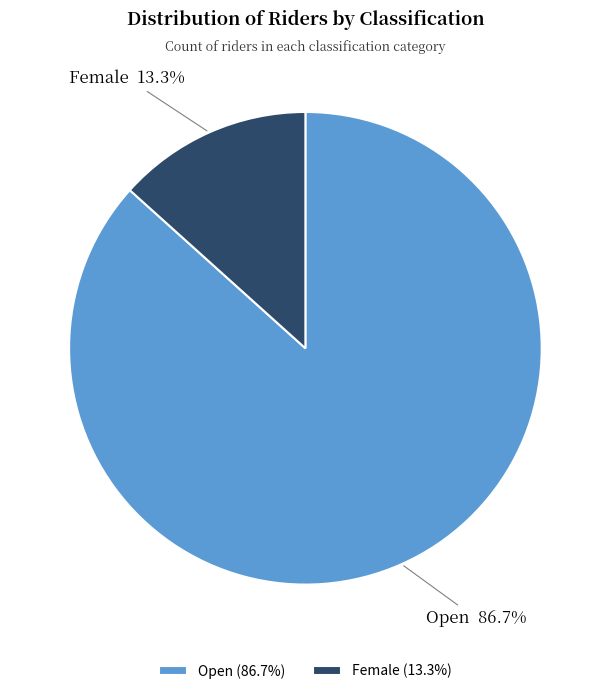

Count the number of slices in the pie.

2